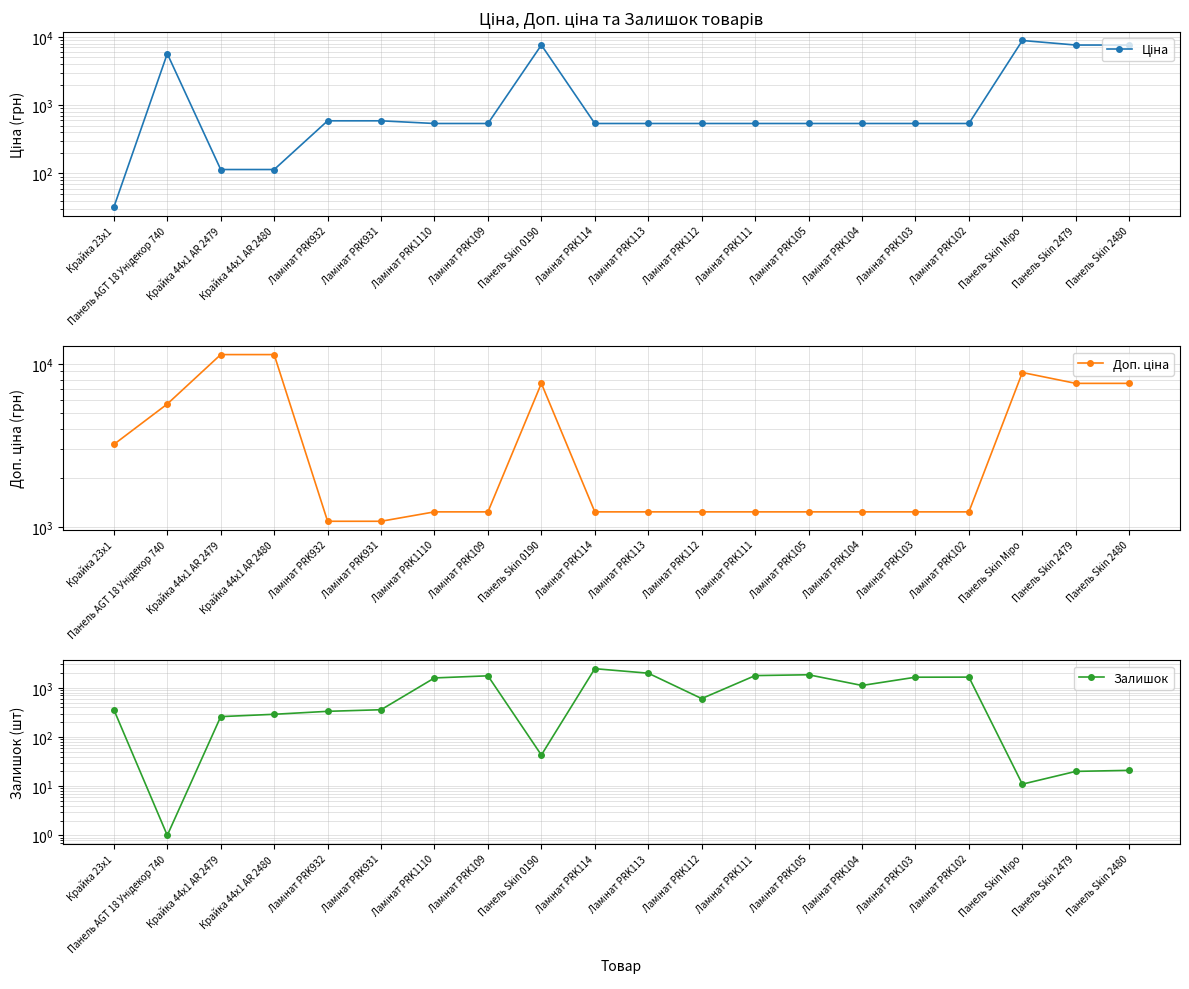

How many lines are shown in the chart?

3